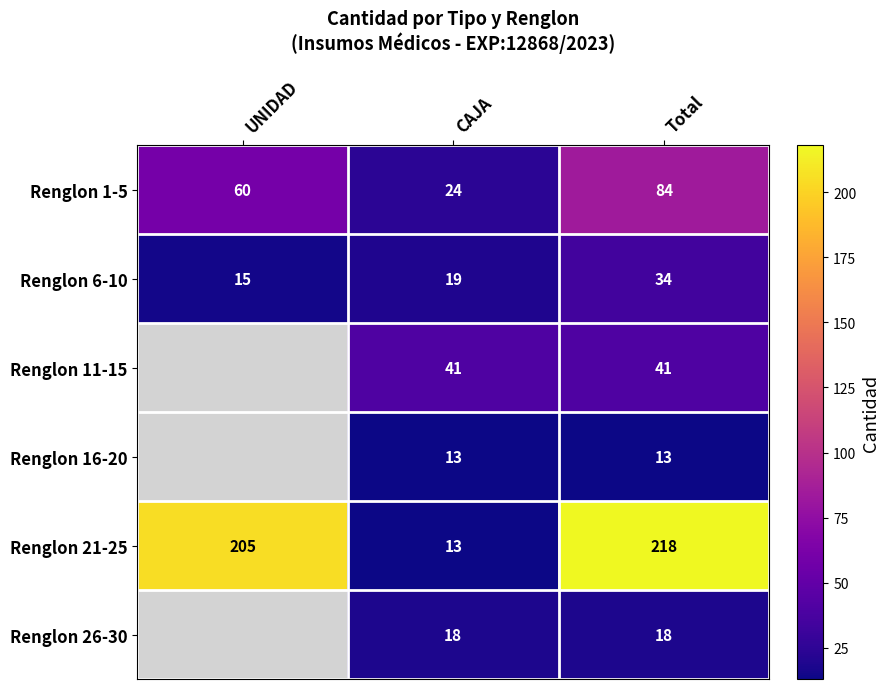

What is the total value across all series at Total?

408